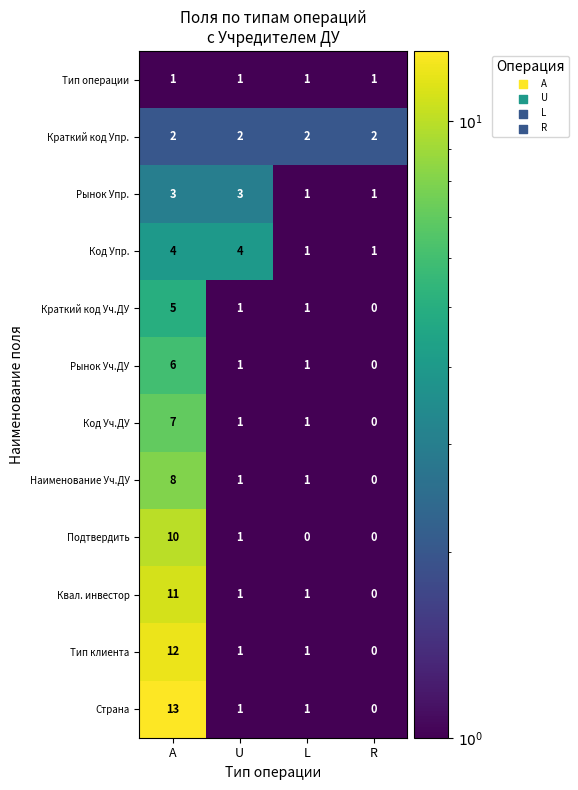

What is the greatest value displayed?

13